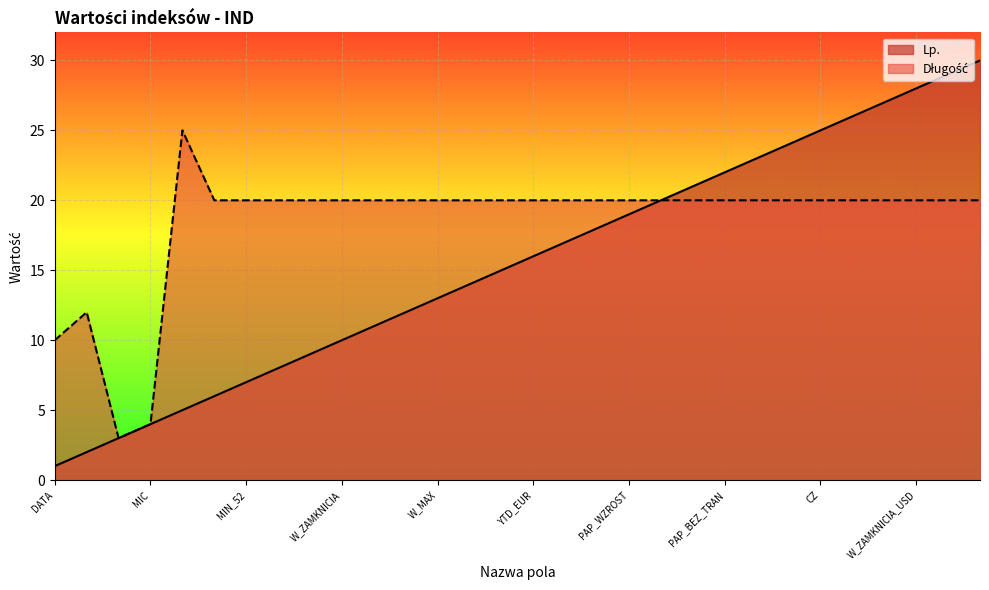

What is the maximum value for Lp.?

30